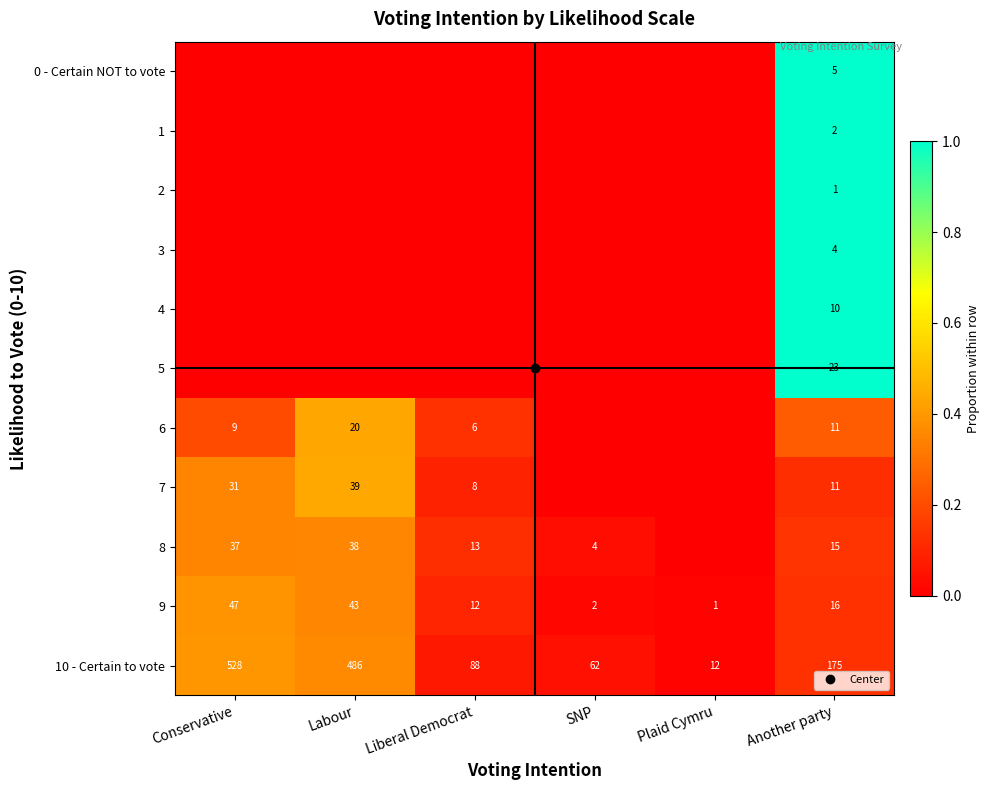

What is the difference between the maximum and minimum values in the 4 series?

1.0